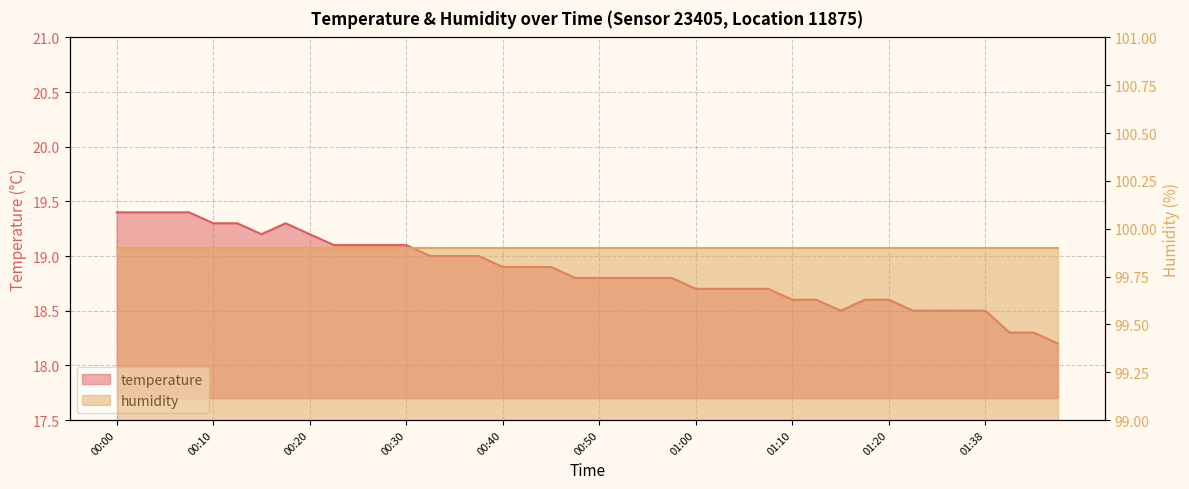

What is the sum of the values at 00:32 and 01:36?

37.5